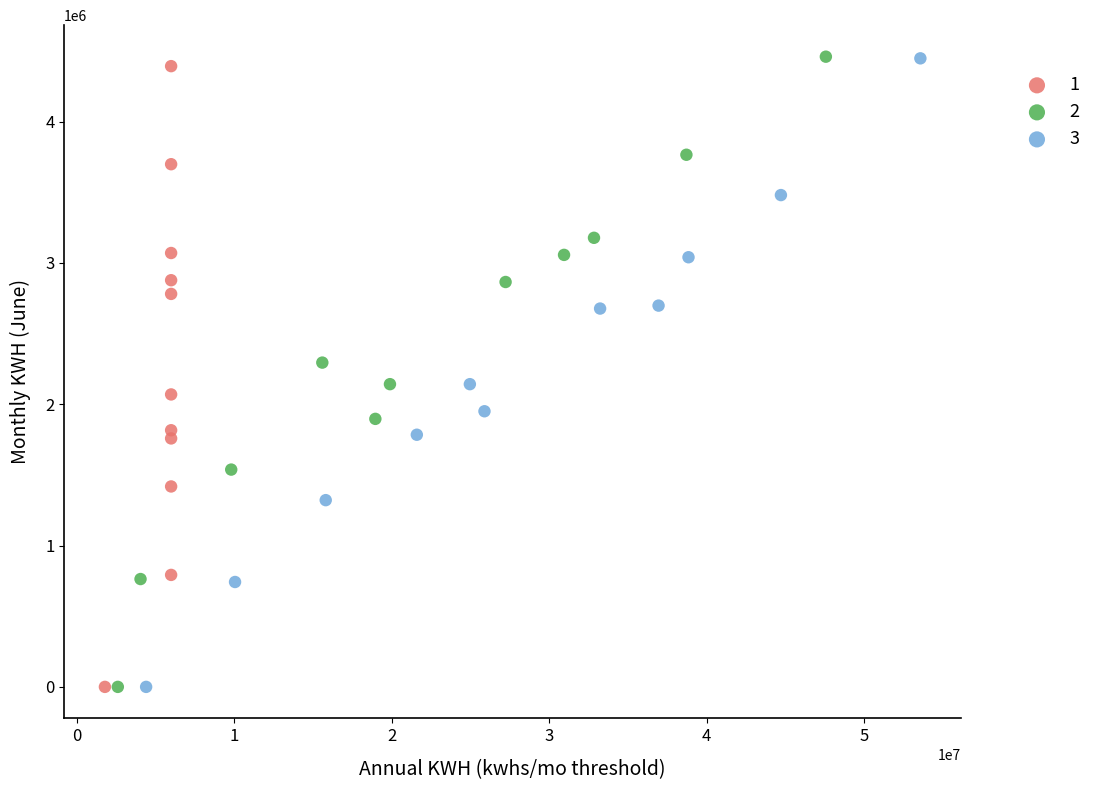

What are all the series names shown in the legend?

1, 2, 3